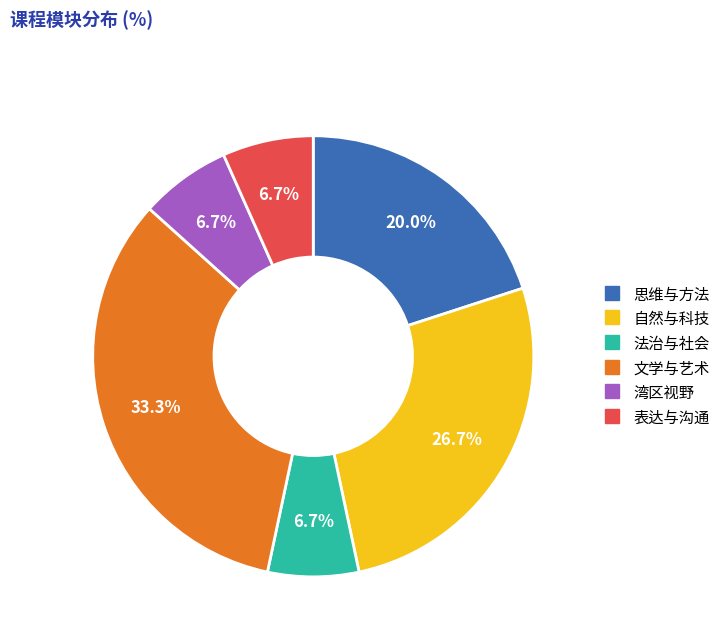

How much of the chart is everything except 法治与社会?

93.3%